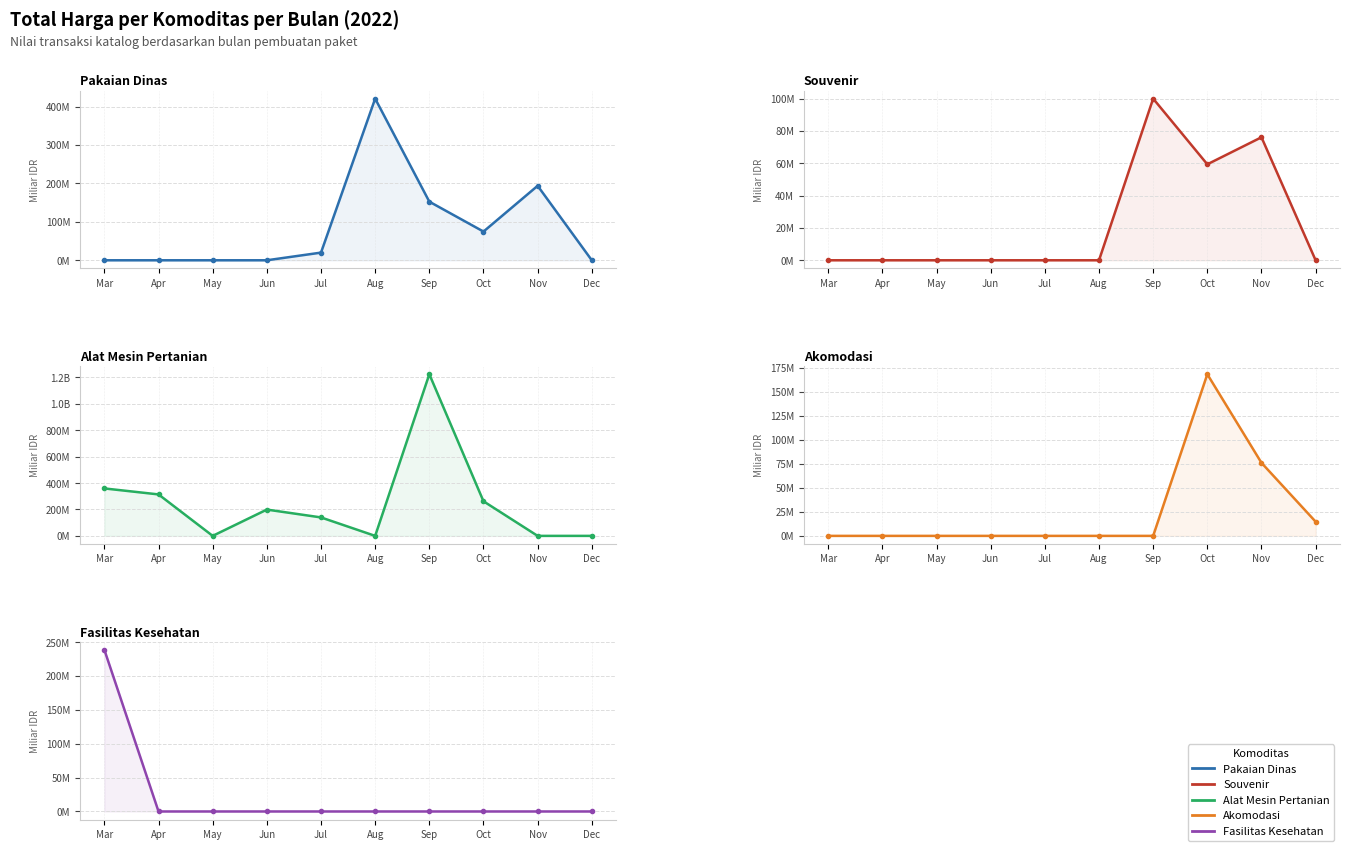

What is the value of the Akomodasi point at the 8th from the left?

168.0